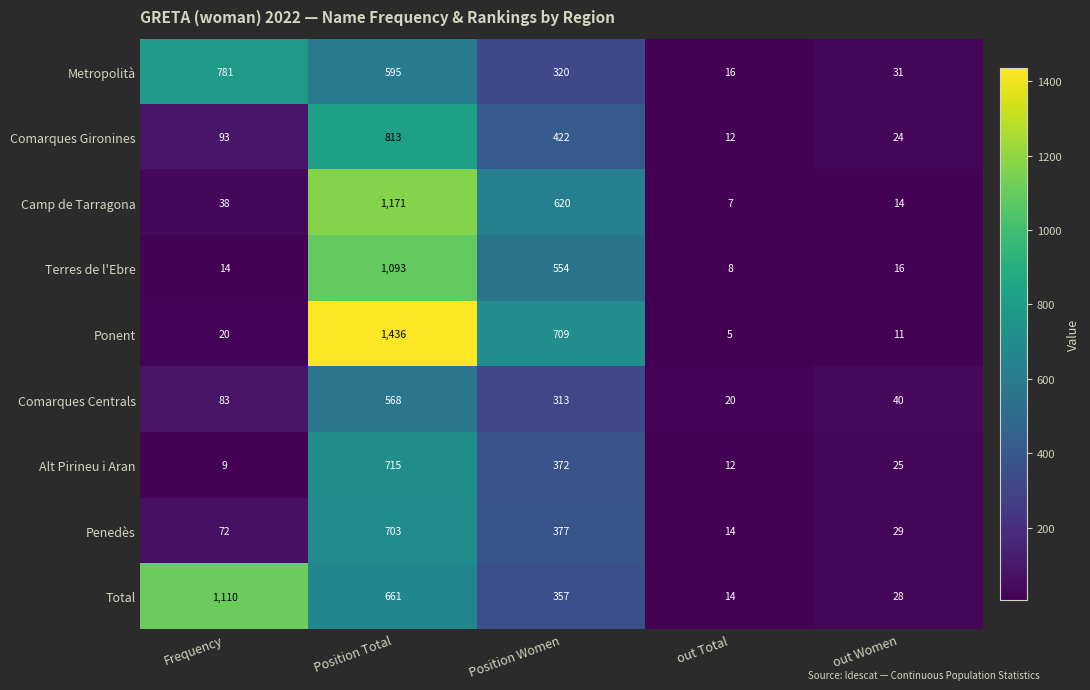

What is the maximum value shown in the chart?

1436